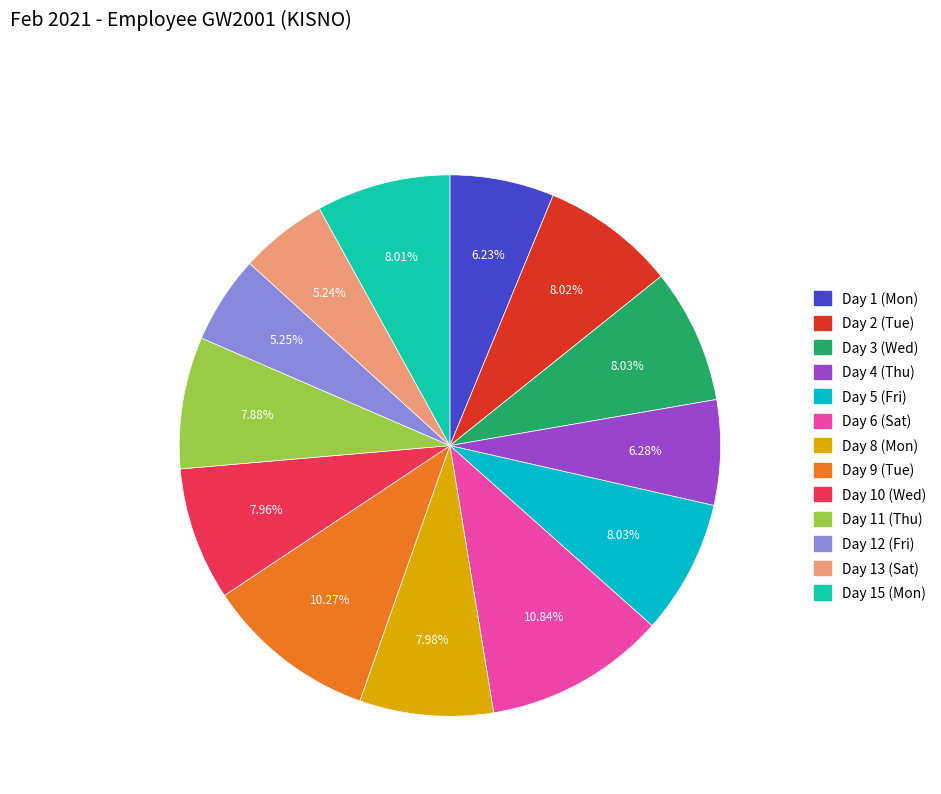

To the nearest percent, what is the difference between the Day 1 (Mon) and Day 6 (Sat) slice percentages?

5%